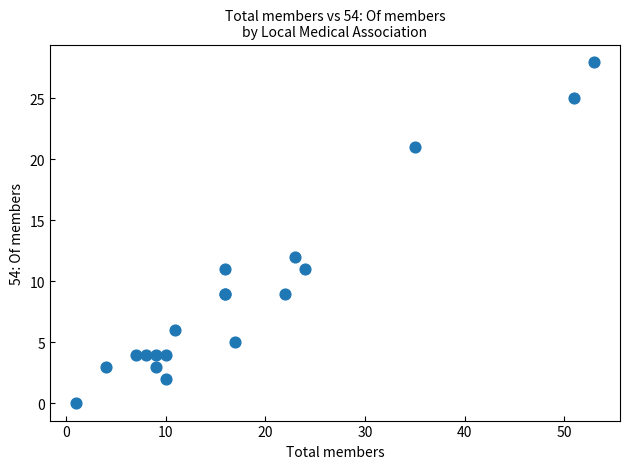

What Y value in the scatter plot is closest to 14?

12